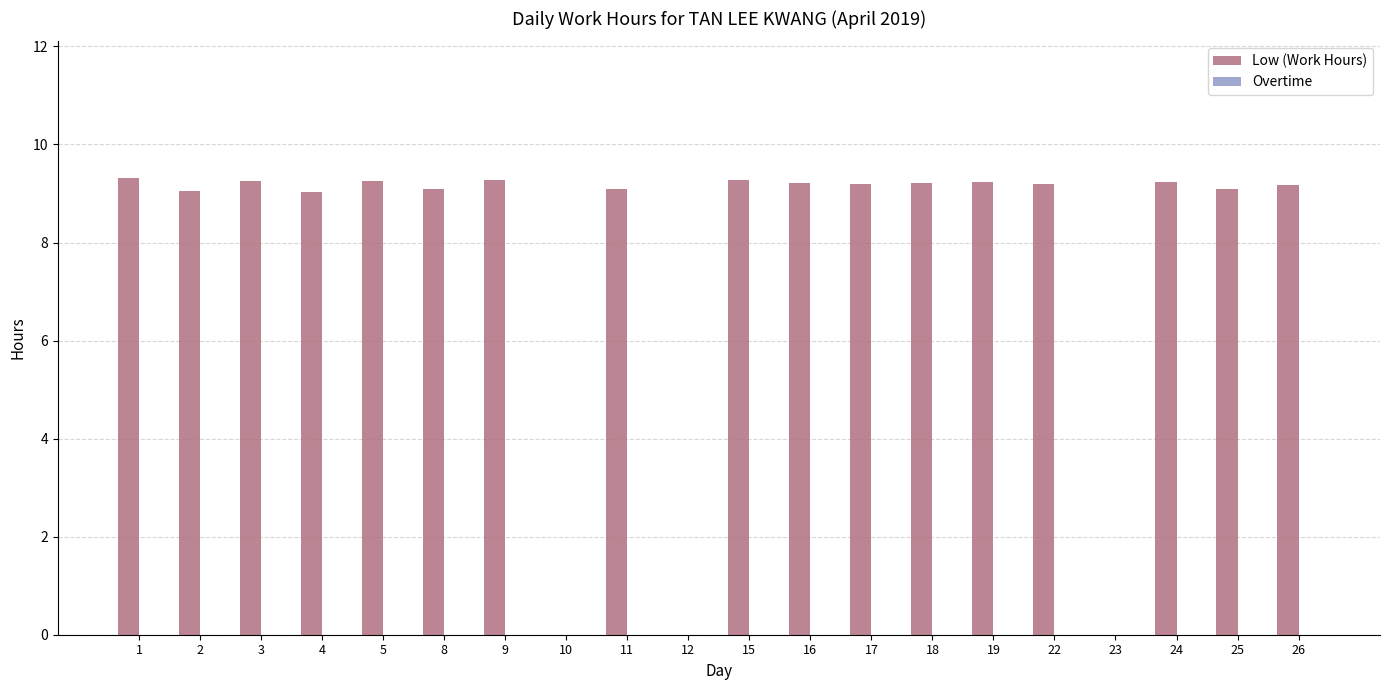

What is the sum of the values at 1 and 23?

9.3